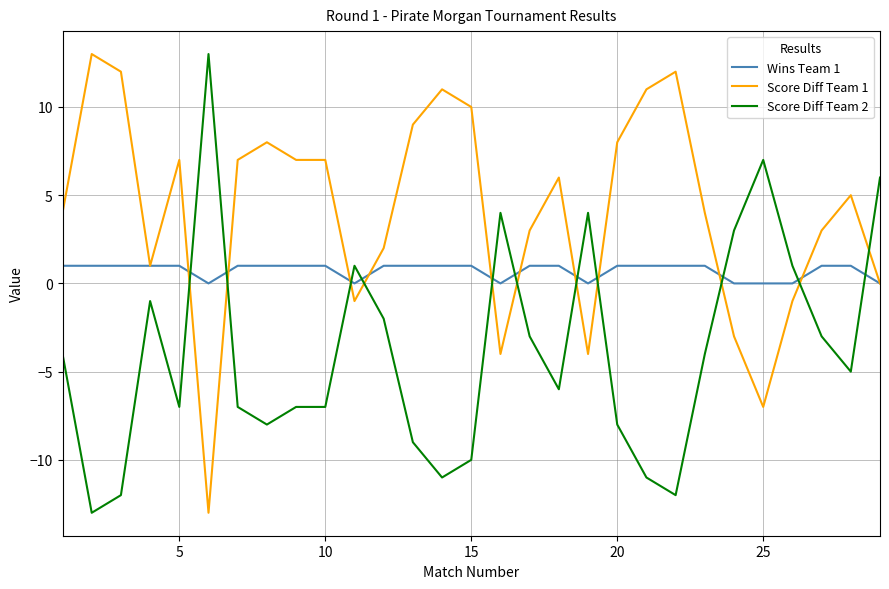

Reading right to left, extract all data points from this chart.

Wins Team 1: 0	1	1	0	0	0	1	1	1	1	0	1	1	0	1	1	1	1	0	1	1	1	1	0	1	1	1	1	1
Score Diff Team 1: 0	5	3	-1	-7	-3	4	12	11	8	-4	6	3	-4	10	11	9	2	-1	7	7	8	7	-13	7	1	12	13	4
Score Diff Team 2: 6	-5	-3	1	7	3	-4	-12	-11	-8	4	-6	-3	4	-10	-11	-9	-2	1	-7	-7	-8	-7	13	-7	-1	-12	-13	-4